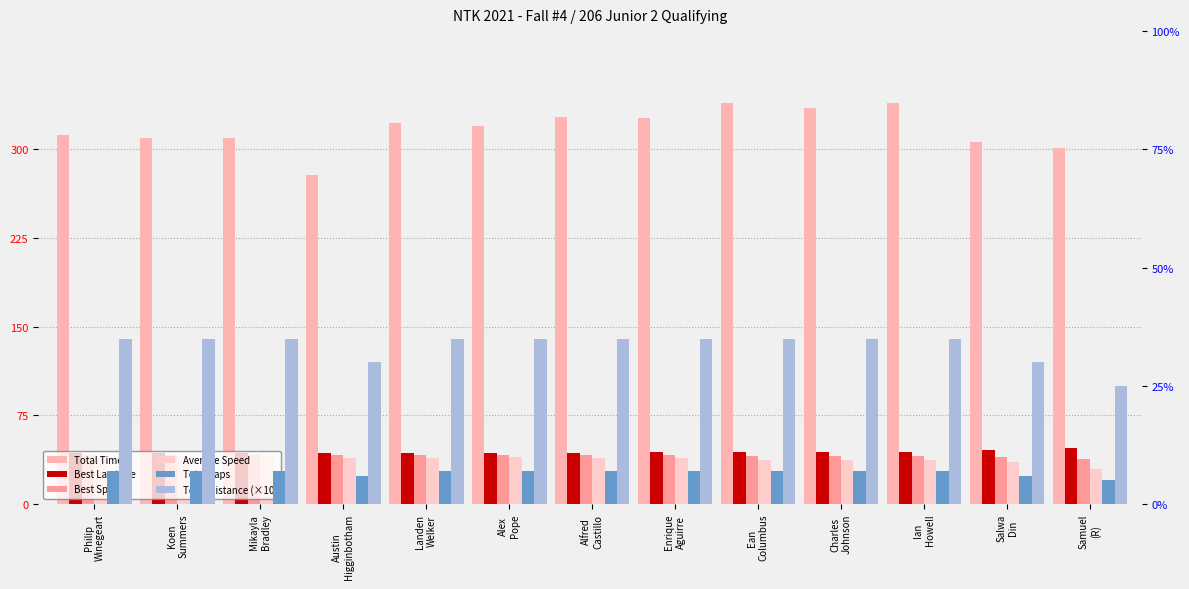

The value of Average Speed at Enrique
Aguirre is 16.8. True or false?

False